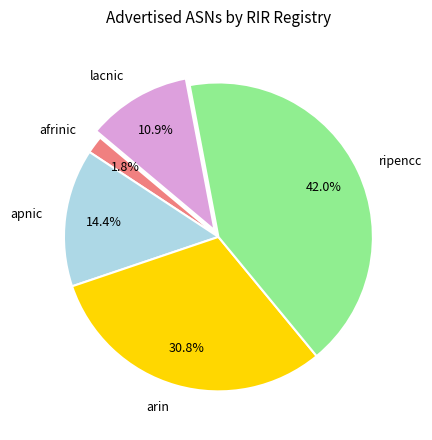

How many segments does this pie chart have?

5